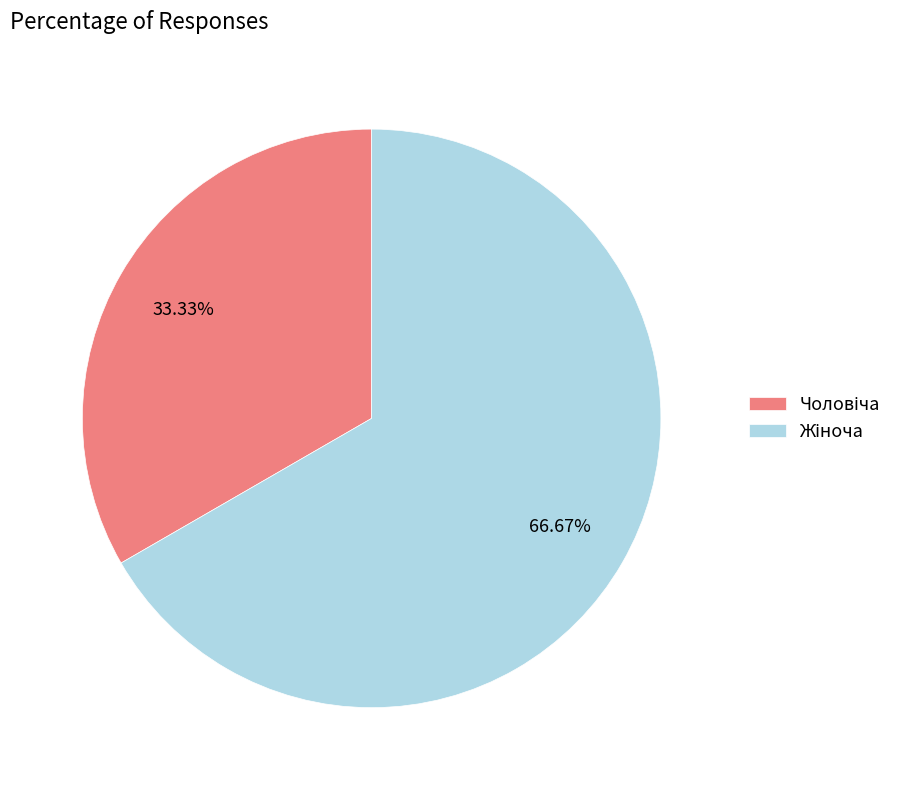

Is there any slice that represents more than half of the pie?

Yes